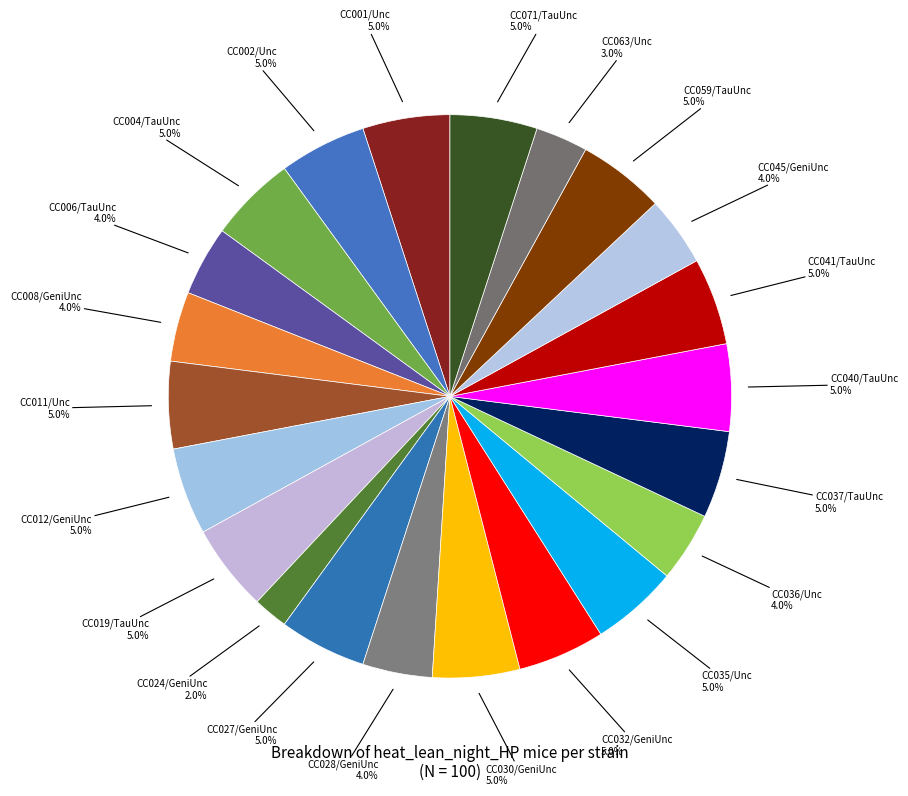

Which category has the smallest portion of the pie?

CC024/GeniUnc